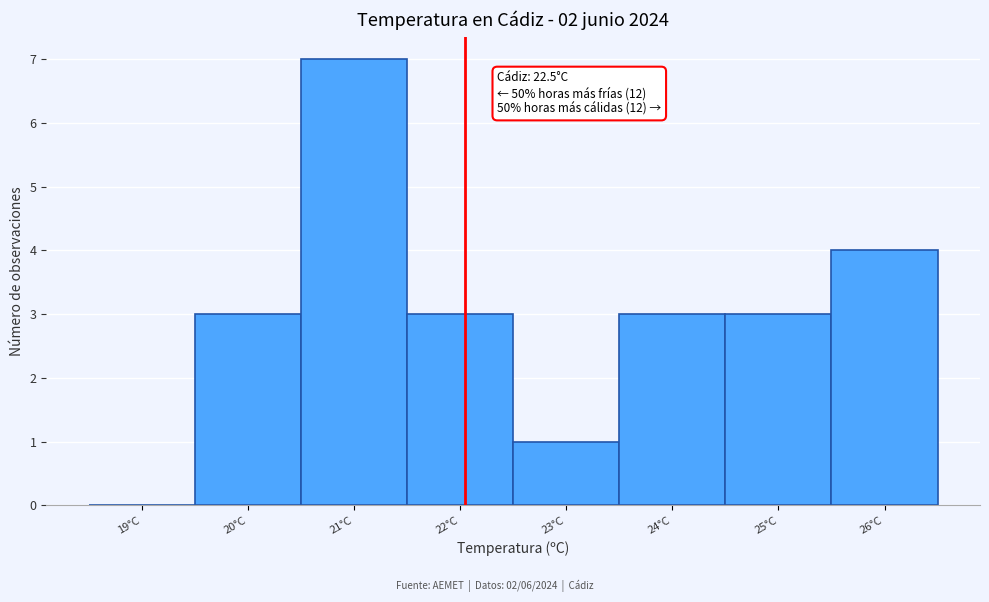

Reading left to right, transcribe all the data shown in this chart.

19°C=0	20°C=3	21°C=7	22°C=3	23°C=1	24°C=3	25°C=3	26°C=4